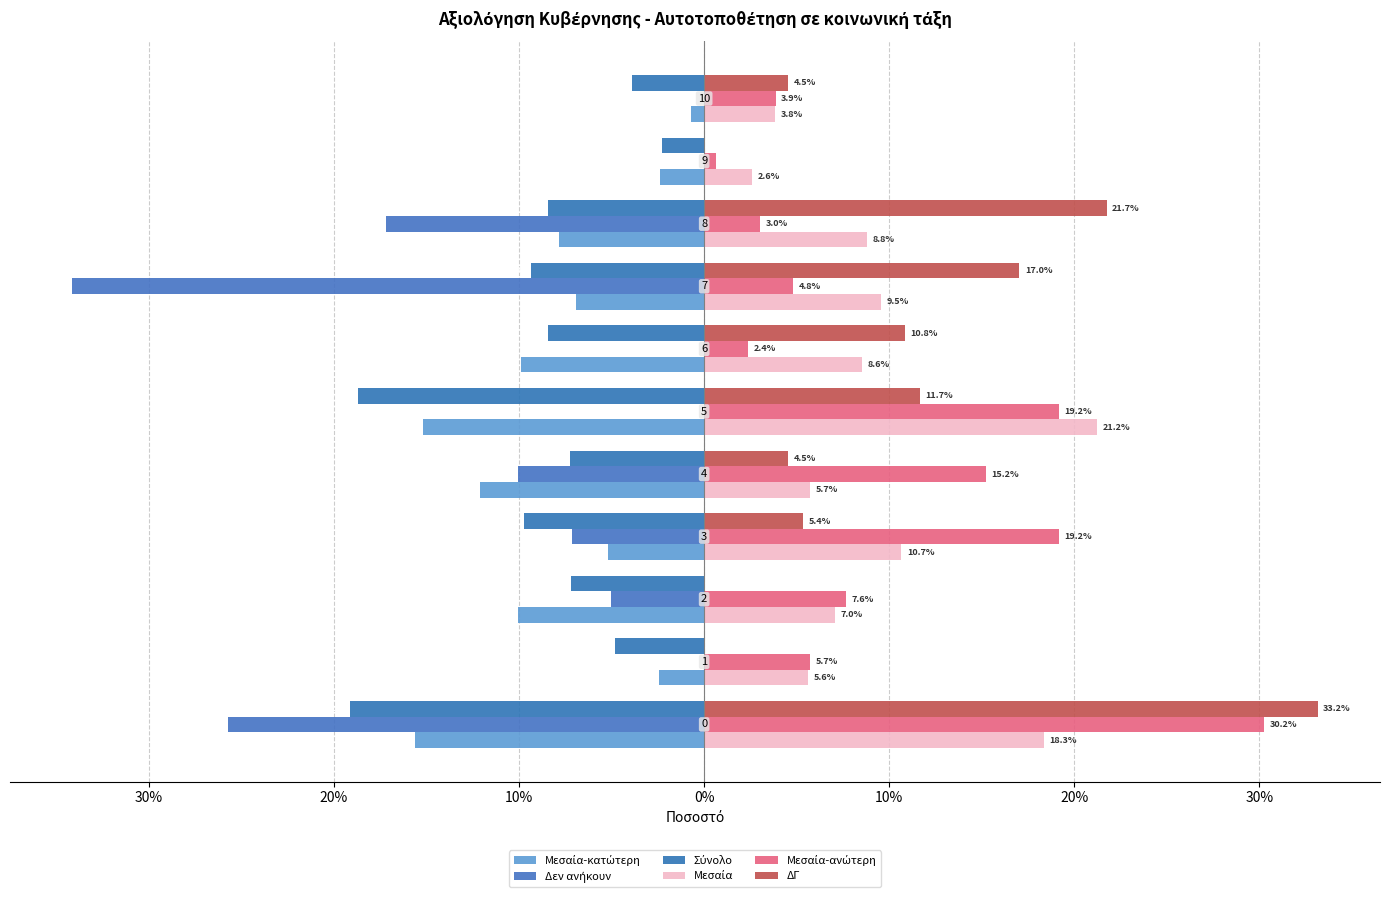

Count the number of categories in the chart.

11